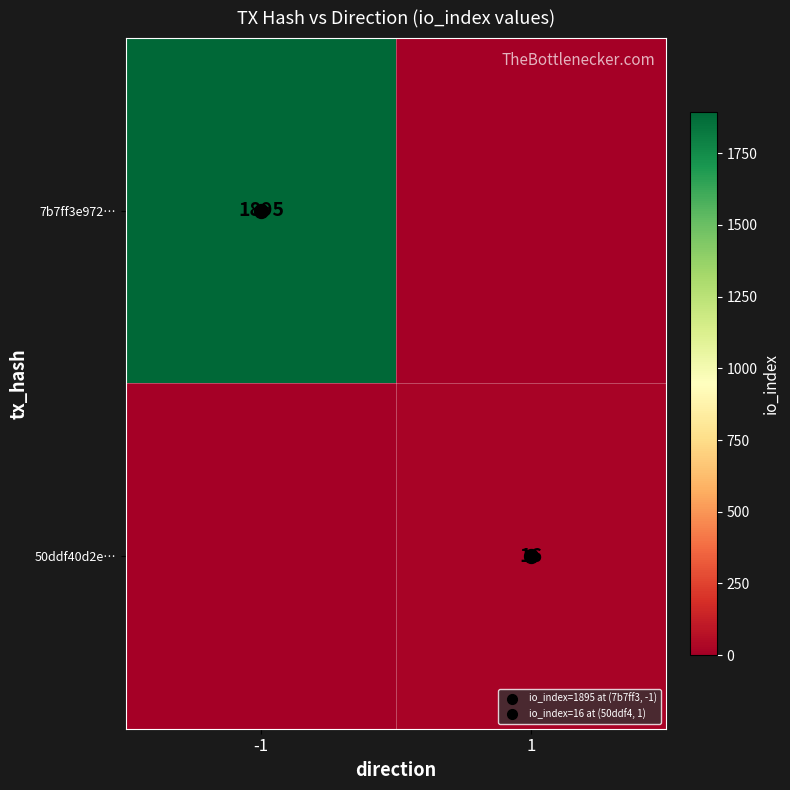

At how many categories does at least one series exceed 160?

1